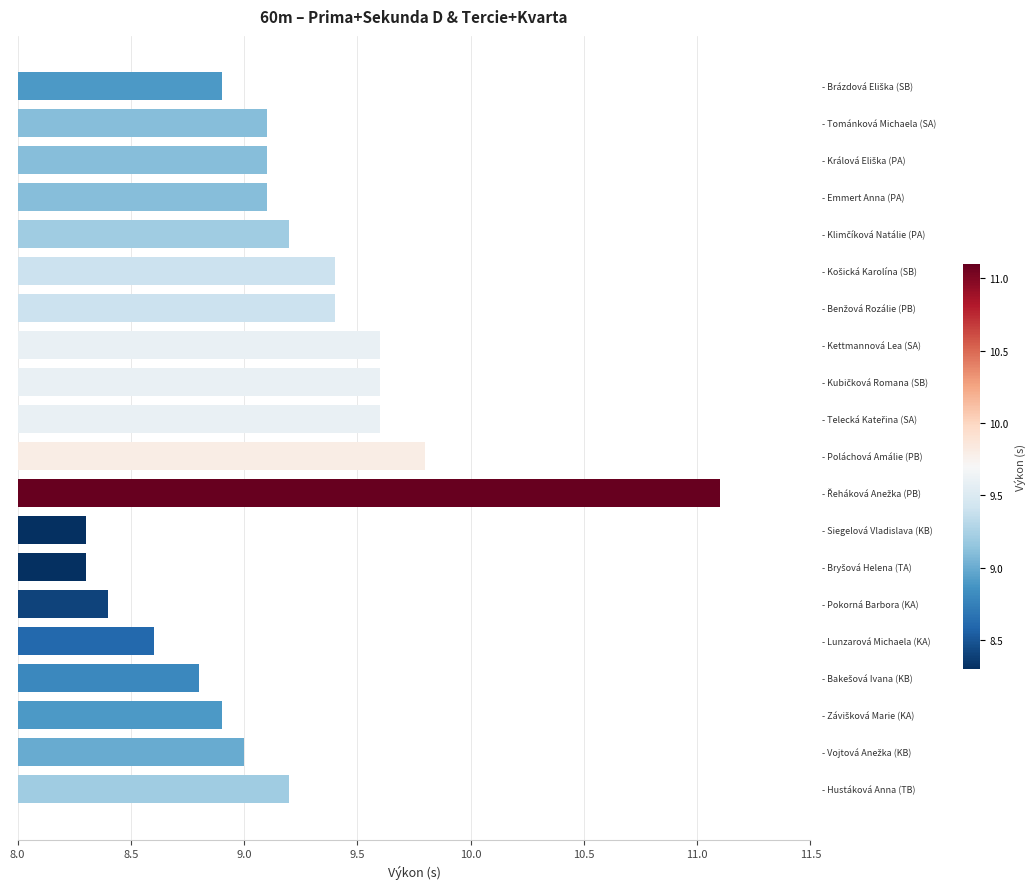

Count the number of categories in the chart.

20